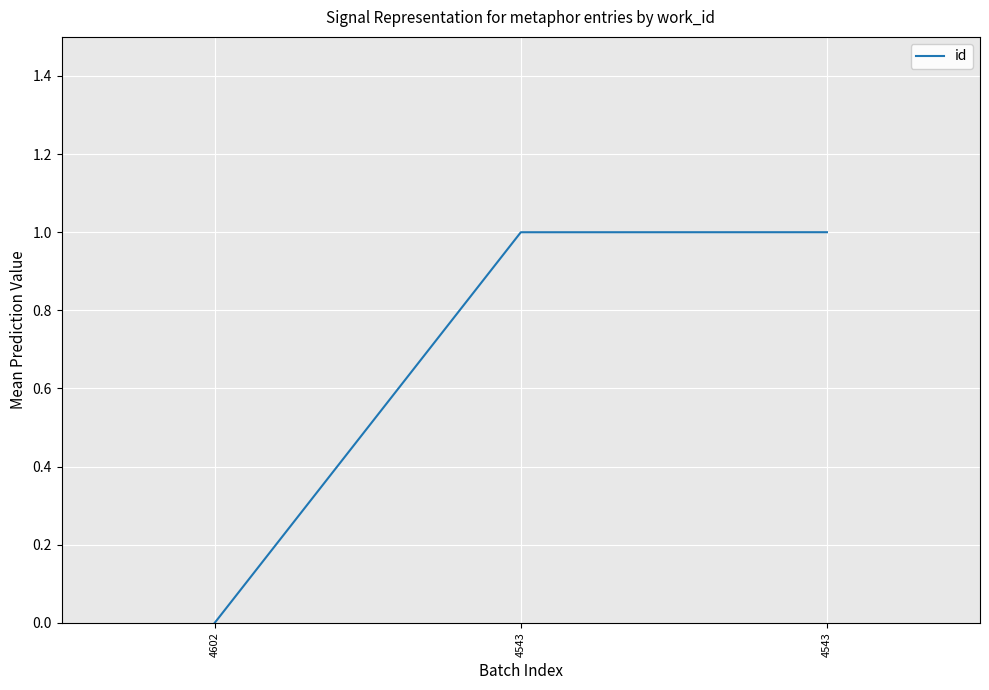

What is the average value?

0.7